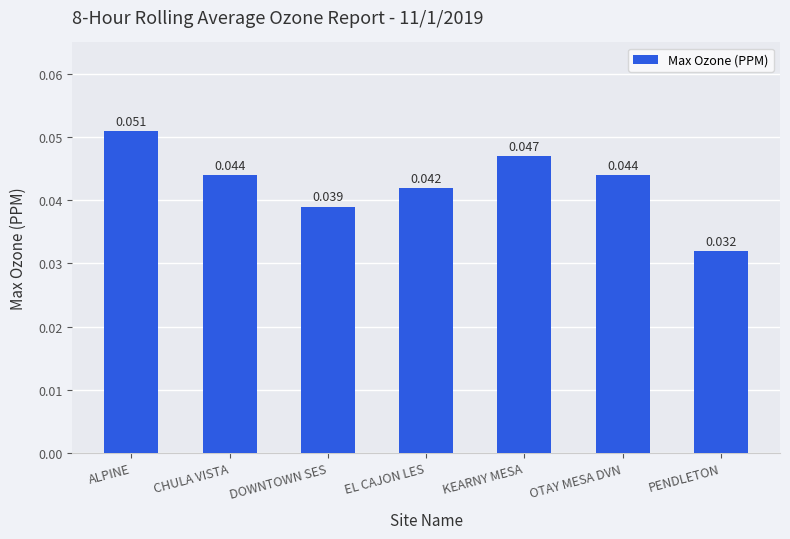

At which label is the value closest to 0?

PENDLETON